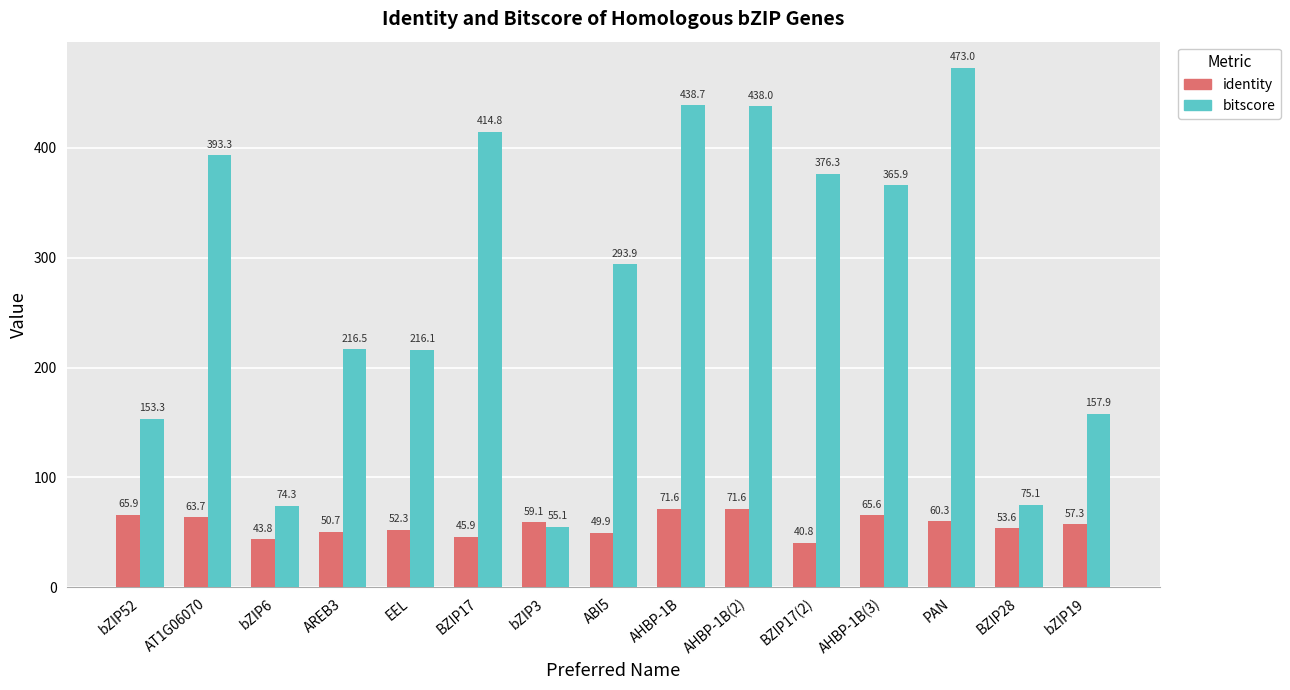

At AHBP-1B(2), list the series in order from smallest to largest.

identity, bitscore